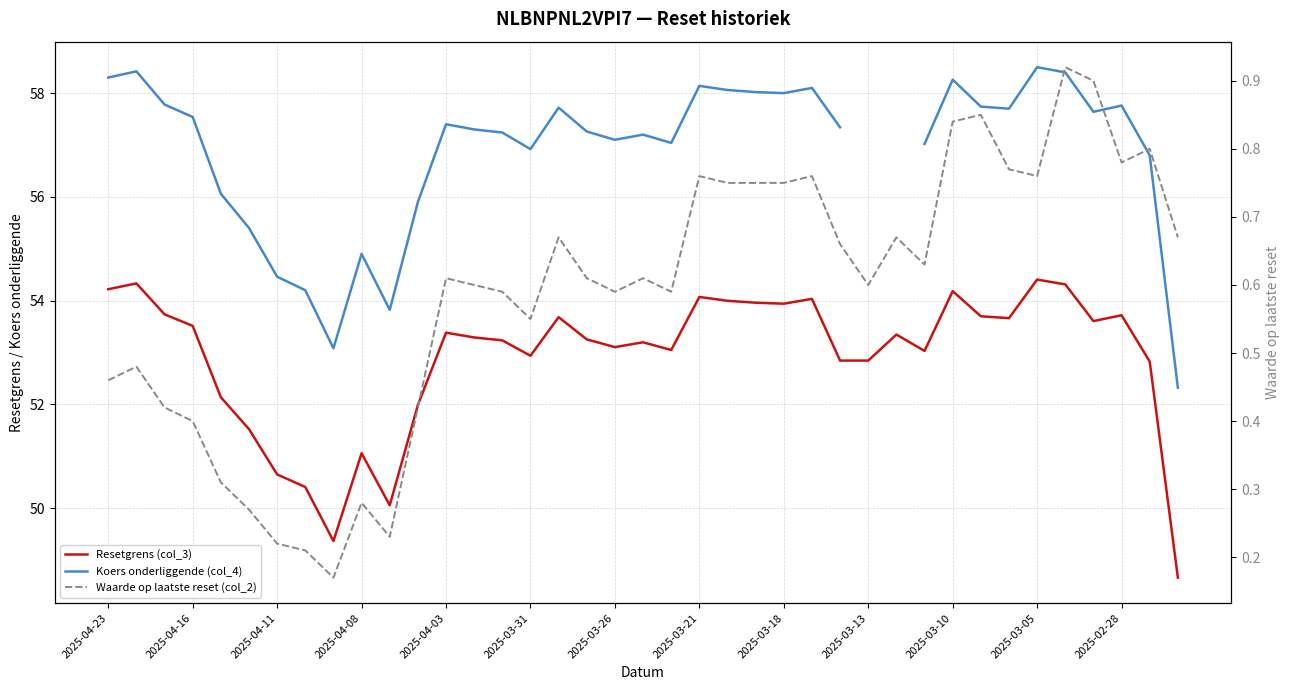

True or false: Resetgrens (col_3) has more than 0 interior local peaks.

True